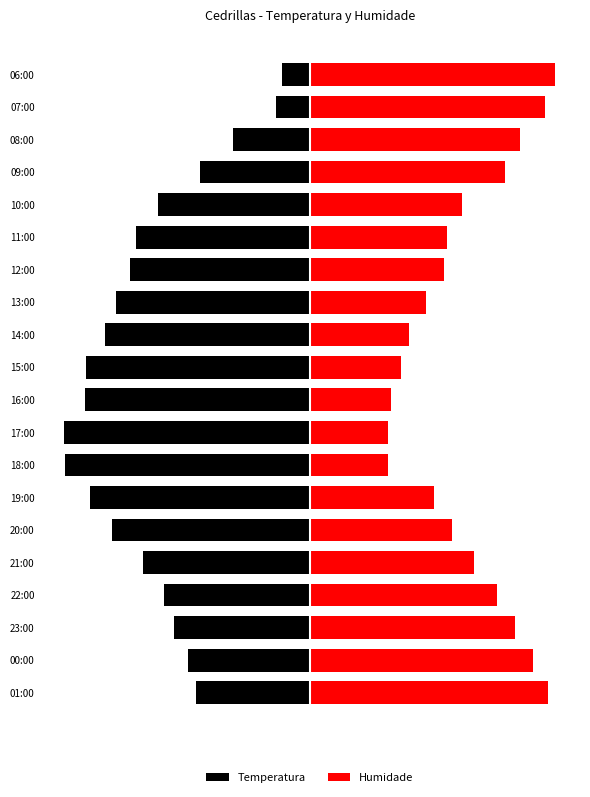

What is the value of the Temperatura bar at the 17th from the left?

-9.4